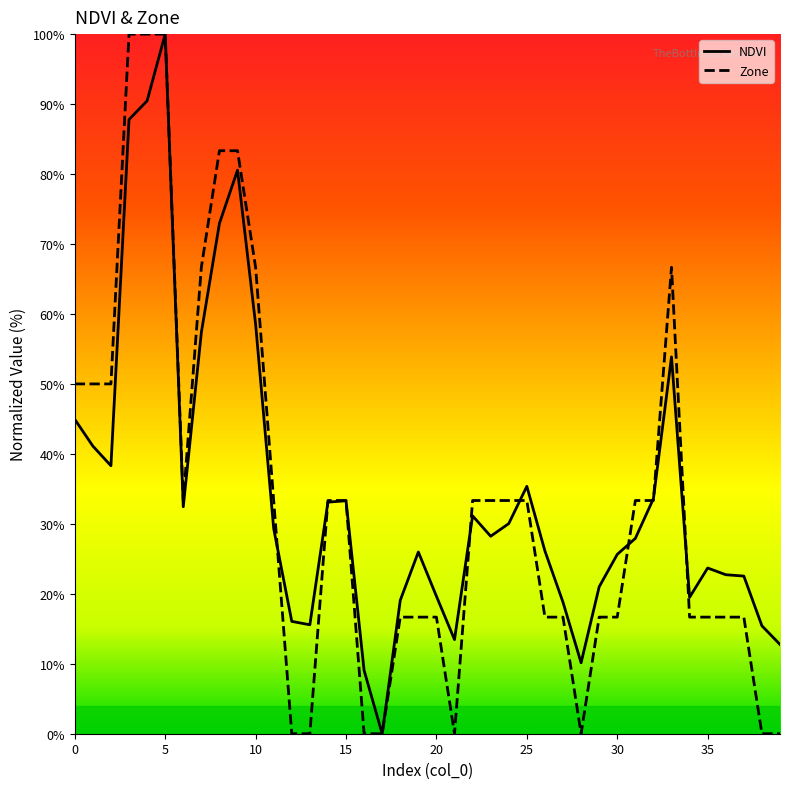

What is the highest value of the Zone series?

100.0